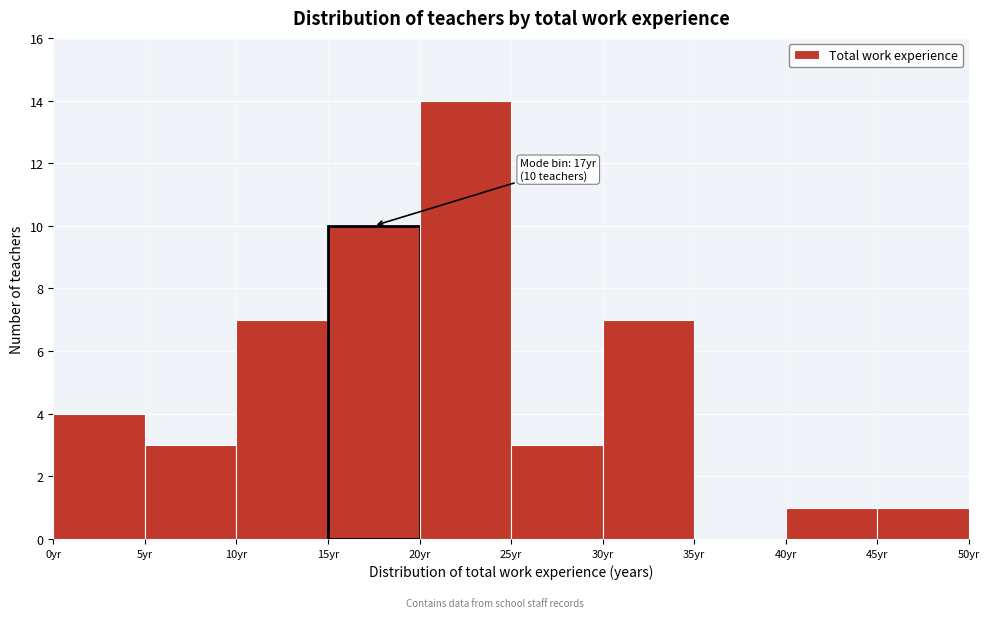

Which range on the x-axis has the tallest bar?

20 to 25